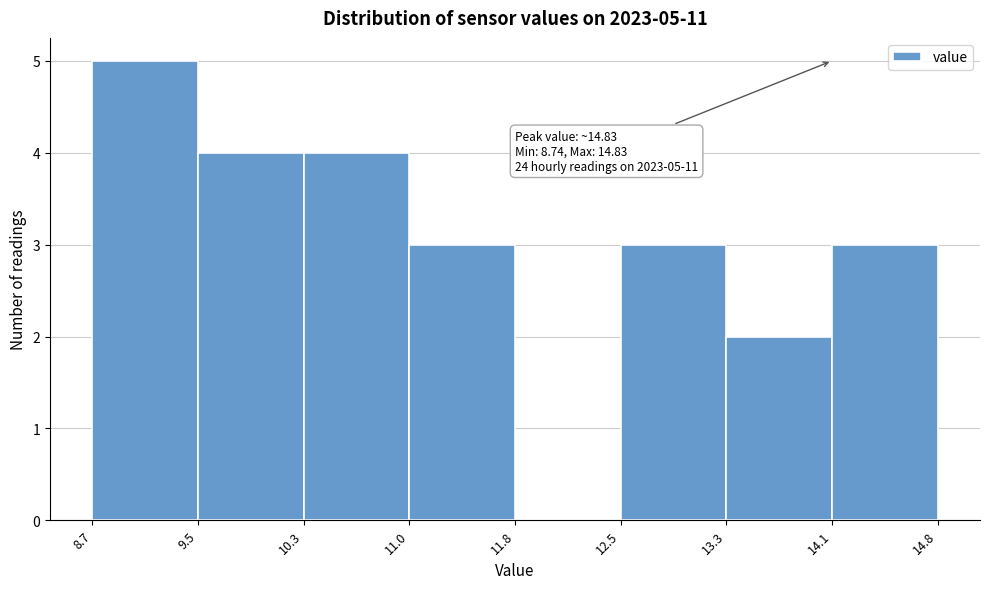

Over which range of the x-axis is the bar tallest?

8.7 to 9.5